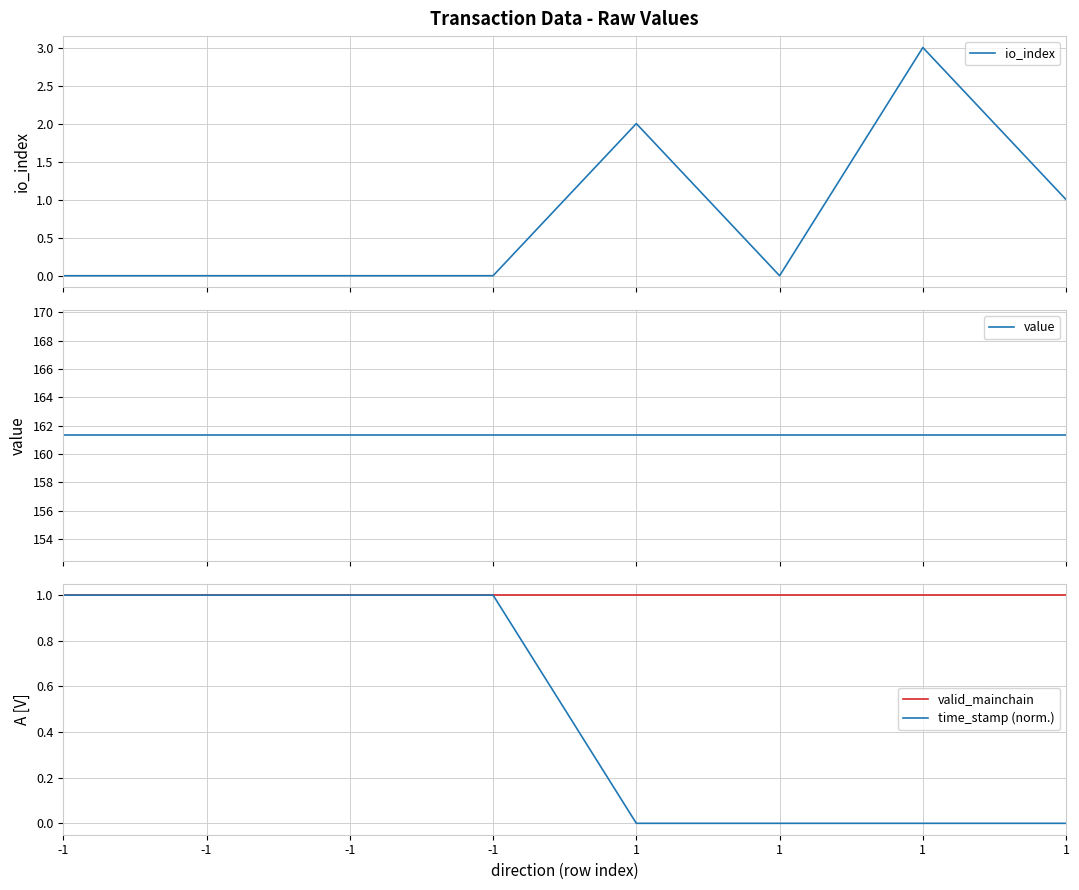

At which label is time_stamp (norm.) closest to 0?

1